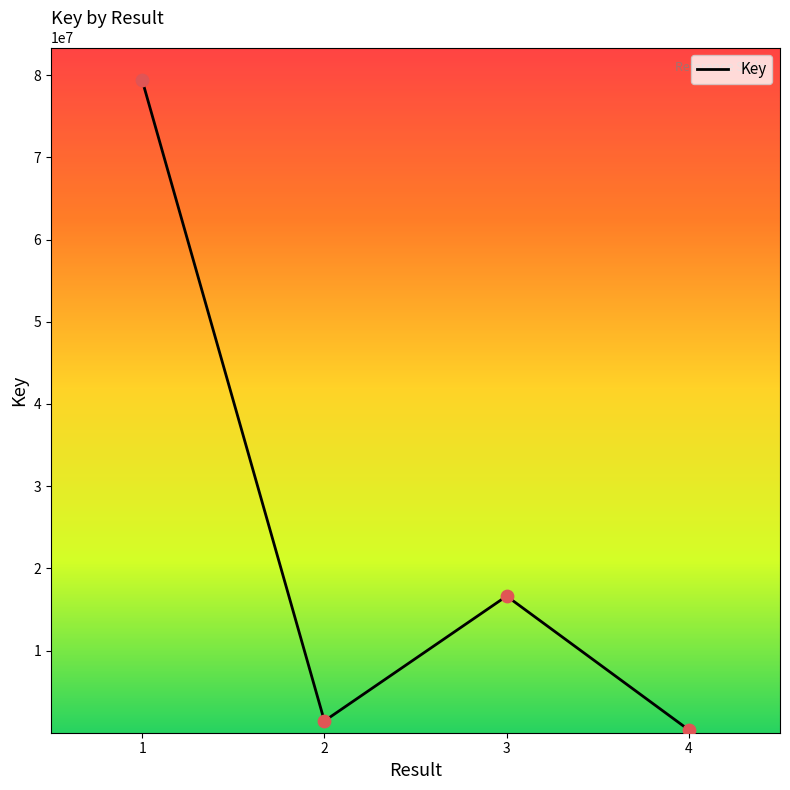

Between 4 and 1, which is larger?

1